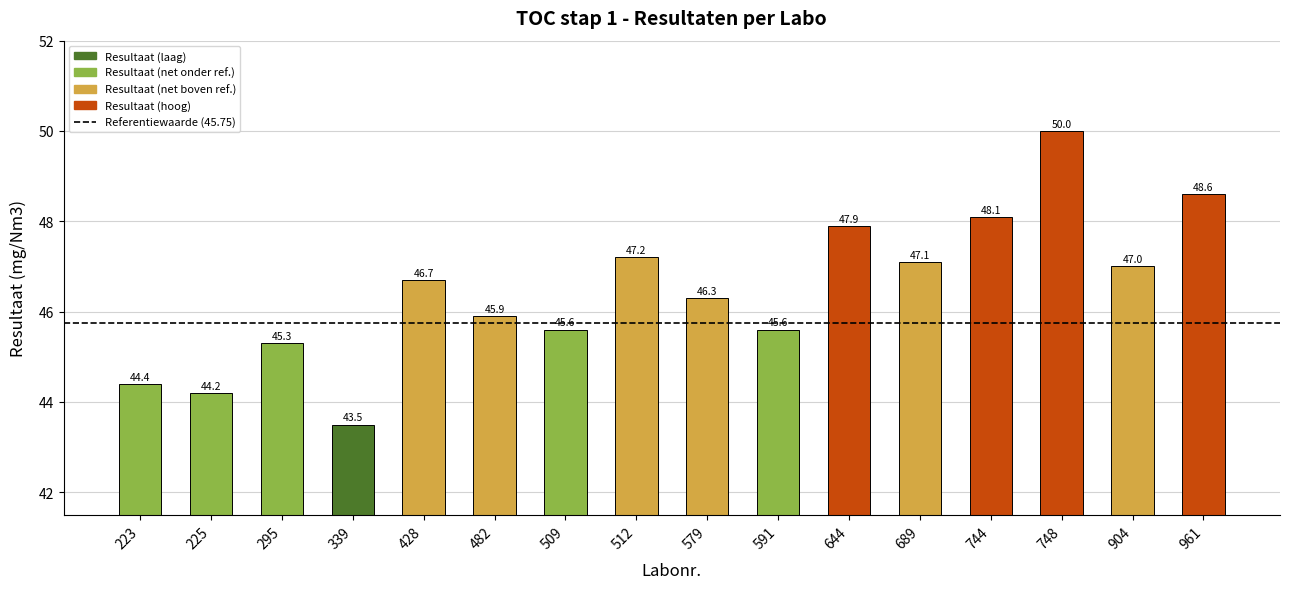

What is the value of the 15th bar from the left?

47.0